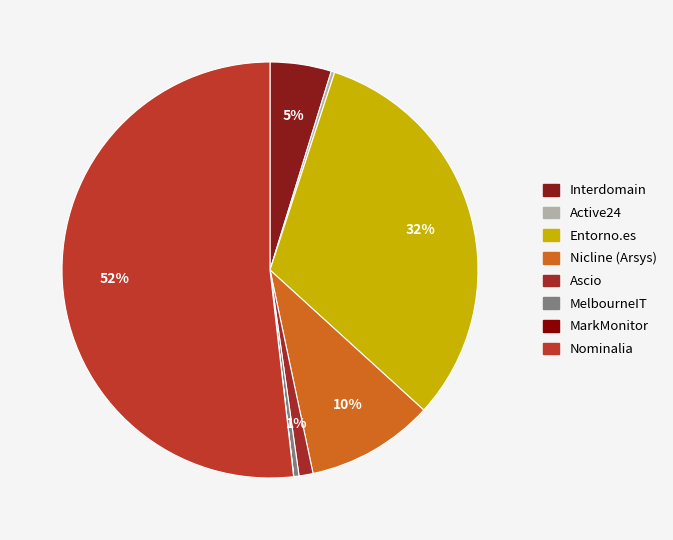

Which slice is the largest?

Nominalia